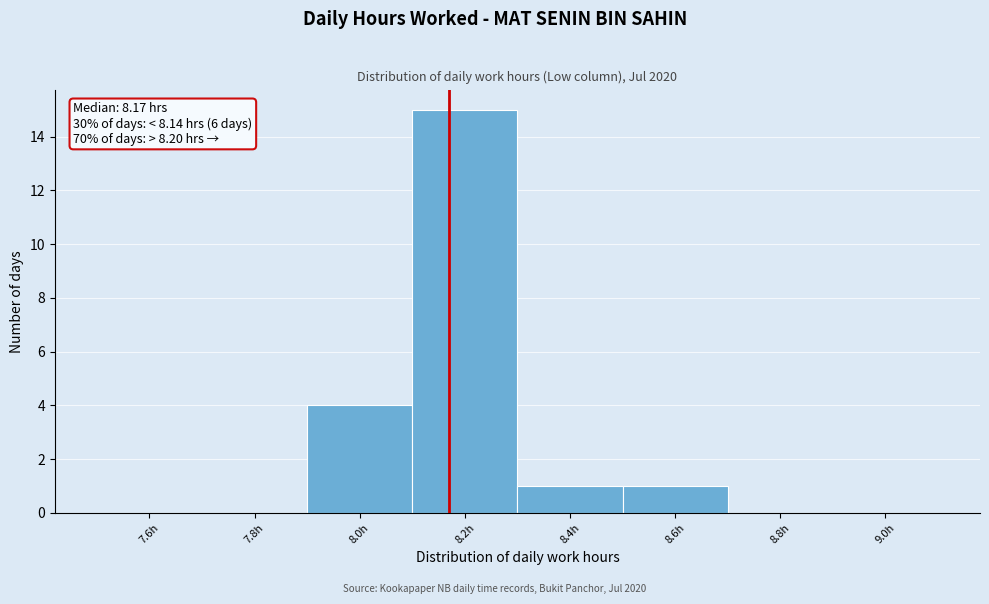

Which range on the x-axis has the tallest bar?

8.1 to 8.3